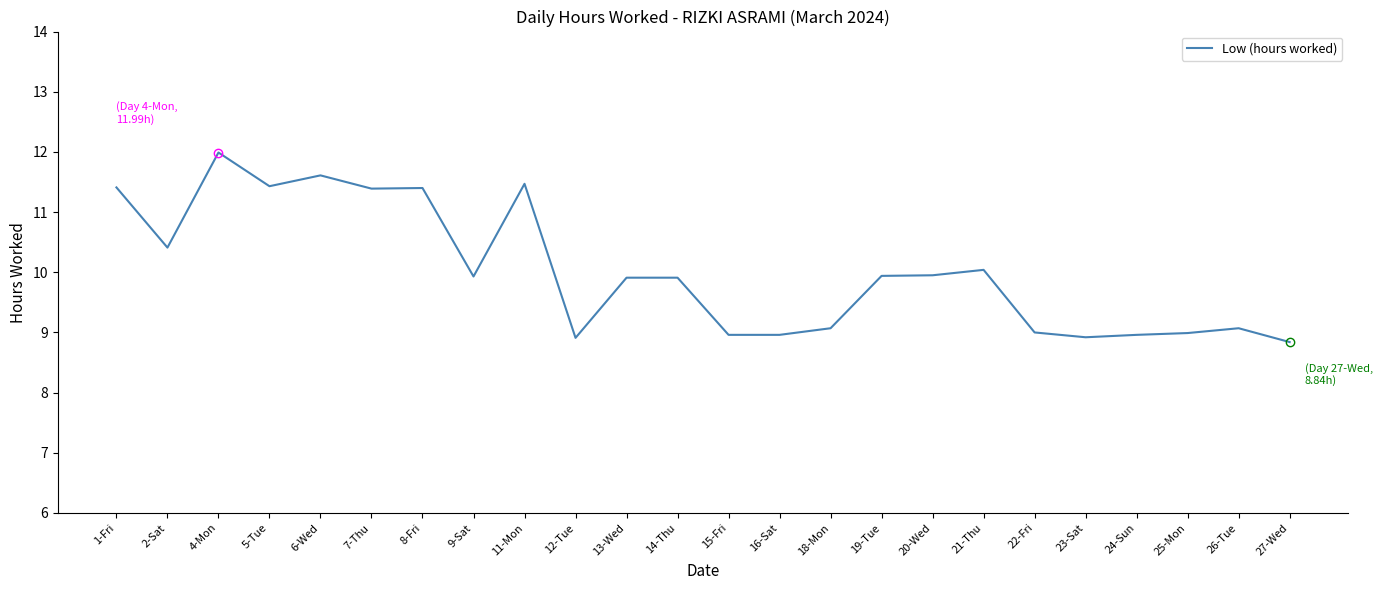

The chart shows a value of 11.5 at 11-Mon. True or false?

True